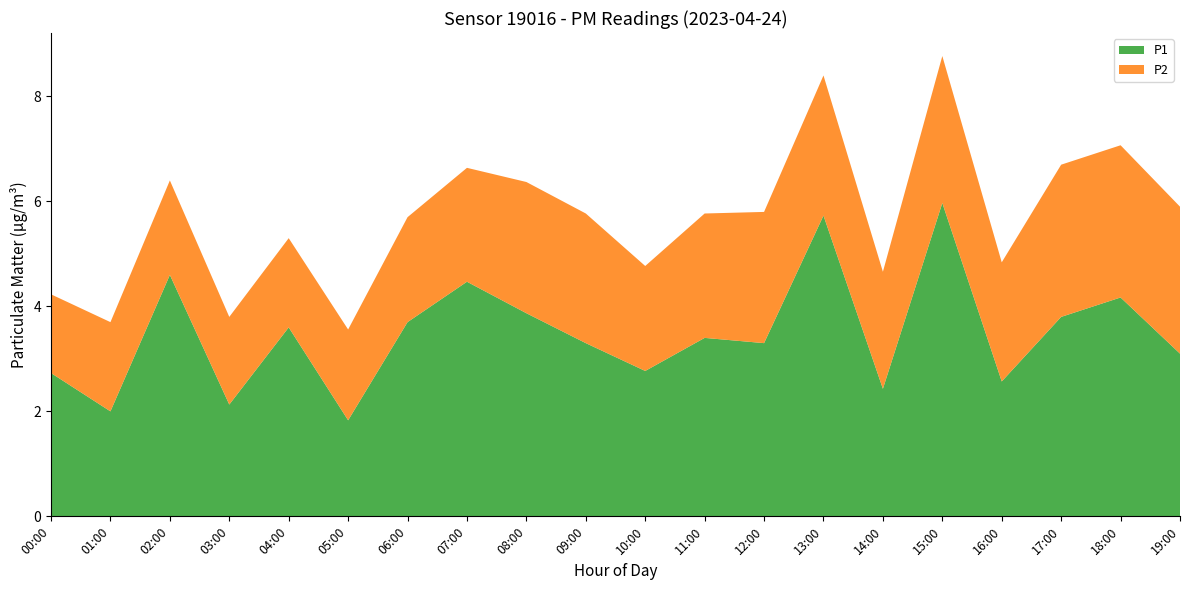

Reading left to right, list all the values displayed in this chart.

P1: 2.7	2.0	4.6	2.1	3.6	1.8	3.7	4.5	3.9	3.3	2.8	3.4	3.3	5.7	2.4	6.0	2.6	3.8	4.2	3.1
P2: 1.5	1.7	1.8	1.7	1.7	1.7	2.0	2.2	2.5	2.5	2.0	2.4	2.5	2.7	2.2	2.8	2.3	2.9	2.9	2.8